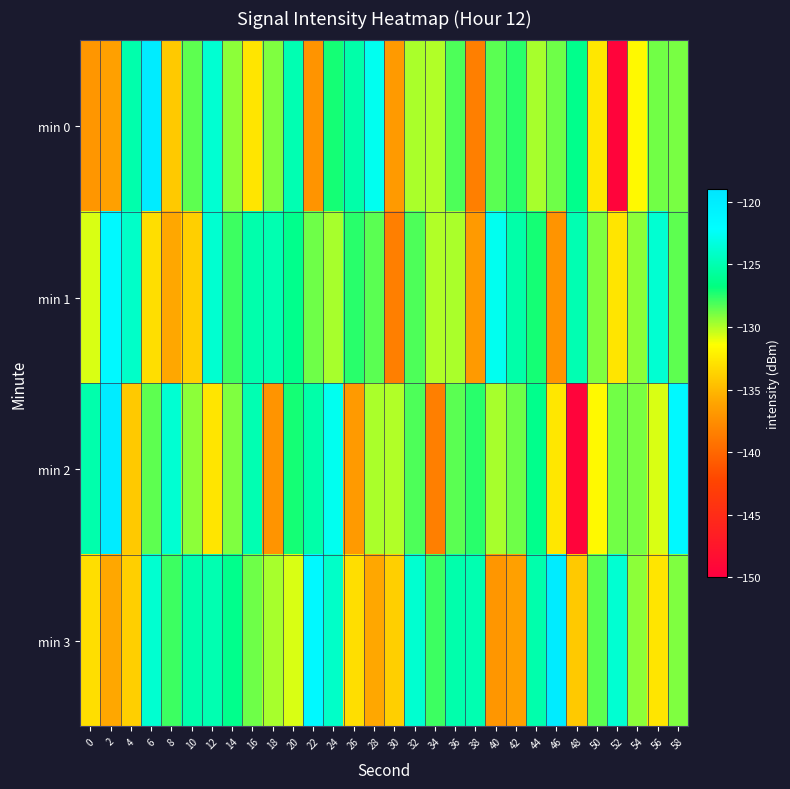

Reading right to left, list all the values displayed in this chart.

min 0: 58=-129.0	56=-128.8	54=-131.7	52=-149.5	50=-132.6	48=-126.3	46=-128.8	44=-129.8	42=-127.5	40=-128.4	38=-138.5	36=-128.1	34=-130.0	32=-129.9	30=-136.7	28=-122.7	26=-125.2	24=-127.2	22=-137.1	20=-124.9	18=-129.1	16=-132.7	14=-129.3	12=-123.8	10=-128.5	8=-134.1	6=-119.9	4=-125.2	2=-136.3	0=-137.0
min 1: 58=-128.5	56=-123.8	54=-129.3	52=-132.7	50=-129.1	48=-124.9	46=-137.1	44=-127.2	42=-125.2	40=-122.7	38=-136.7	36=-129.9	34=-130.0	32=-128.1	30=-138.5	28=-128.4	26=-127.5	24=-129.8	22=-128.8	20=-126.3	18=-125.0	16=-125.1	14=-127.9	12=-123.8	10=-133.8	8=-135.9	6=-133.1	4=-124.1	2=-121.5	0=-130.7
min 2: 58=-121.5	56=-130.7	54=-129.0	52=-128.8	50=-131.7	48=-149.5	46=-132.6	44=-126.3	42=-128.8	40=-129.8	38=-127.5	36=-128.4	34=-138.5	32=-128.1	30=-130.0	28=-129.9	26=-136.7	24=-122.7	22=-125.2	20=-127.2	18=-137.1	16=-124.9	14=-129.1	12=-132.7	10=-129.3	8=-123.8	6=-128.5	4=-134.1	2=-119.9	0=-125.2
min 3: 58=-129.1	56=-132.7	54=-129.3	52=-123.8	50=-128.5	48=-134.1	46=-119.9	44=-125.2	42=-136.3	40=-137.0	38=-125.0	36=-125.1	34=-127.9	32=-123.8	30=-133.8	28=-135.9	26=-133.1	24=-124.1	22=-121.5	20=-130.7	18=-129.8	16=-128.8	14=-126.3	12=-125.0	10=-125.1	8=-127.9	6=-123.8	4=-133.8	2=-135.9	0=-133.1